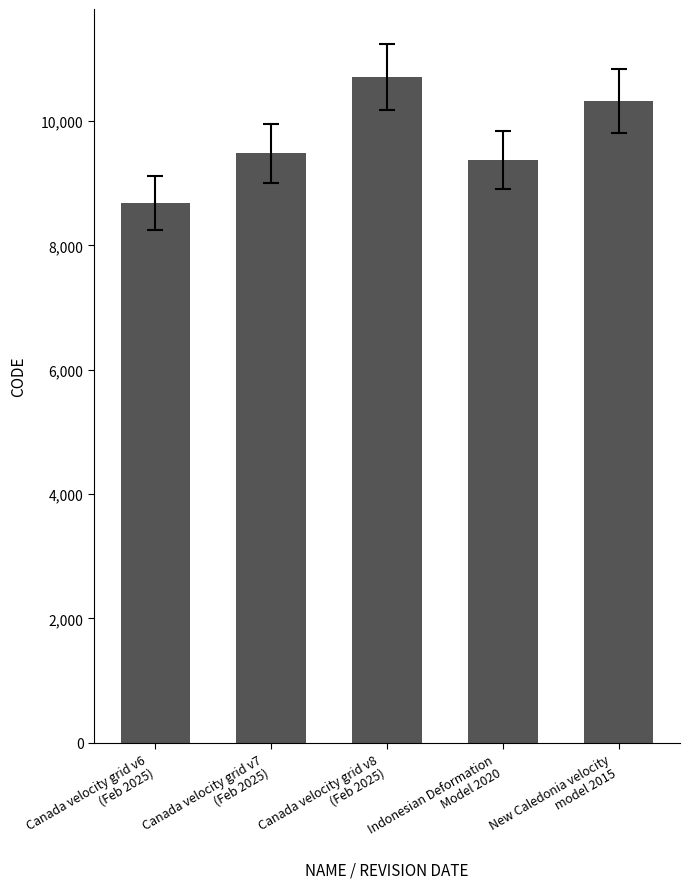

True or false: the data shows 10323 at New Caledonia velocity
model 2015.

True